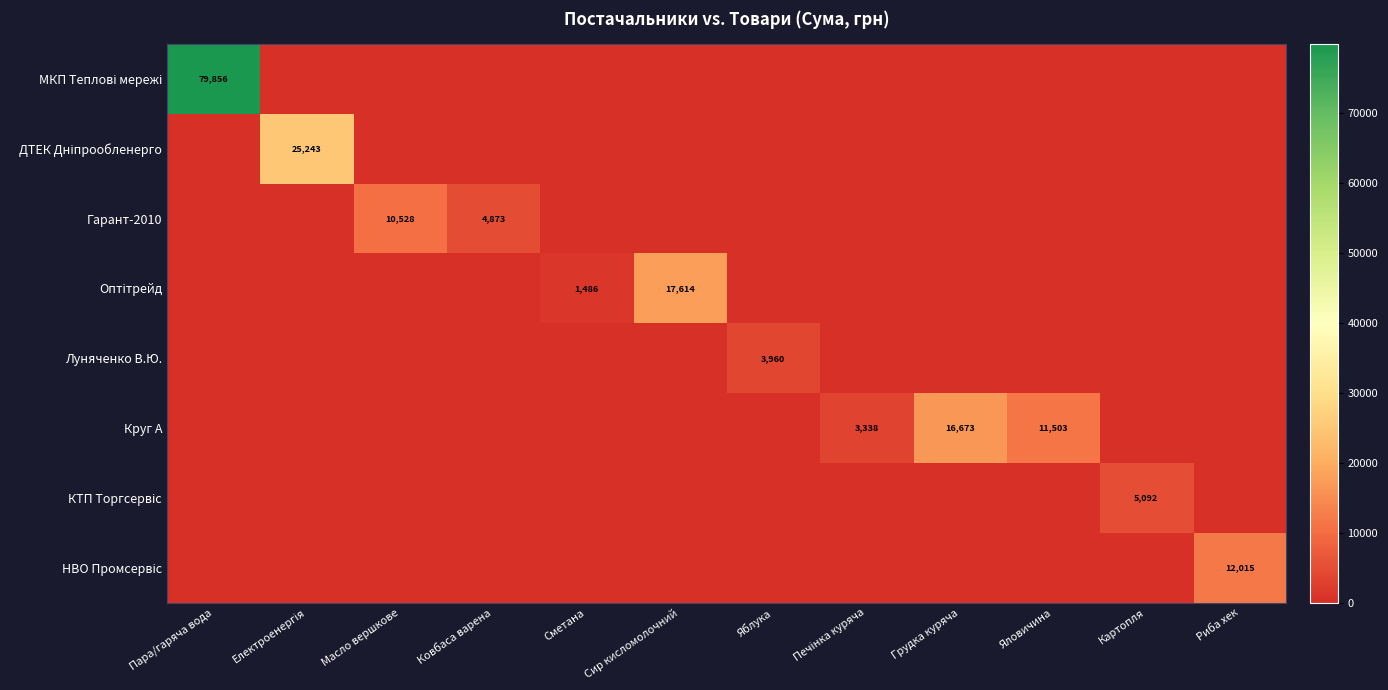

The Гарант-2010 series shows 0.0 at Сметана. True or false?

True